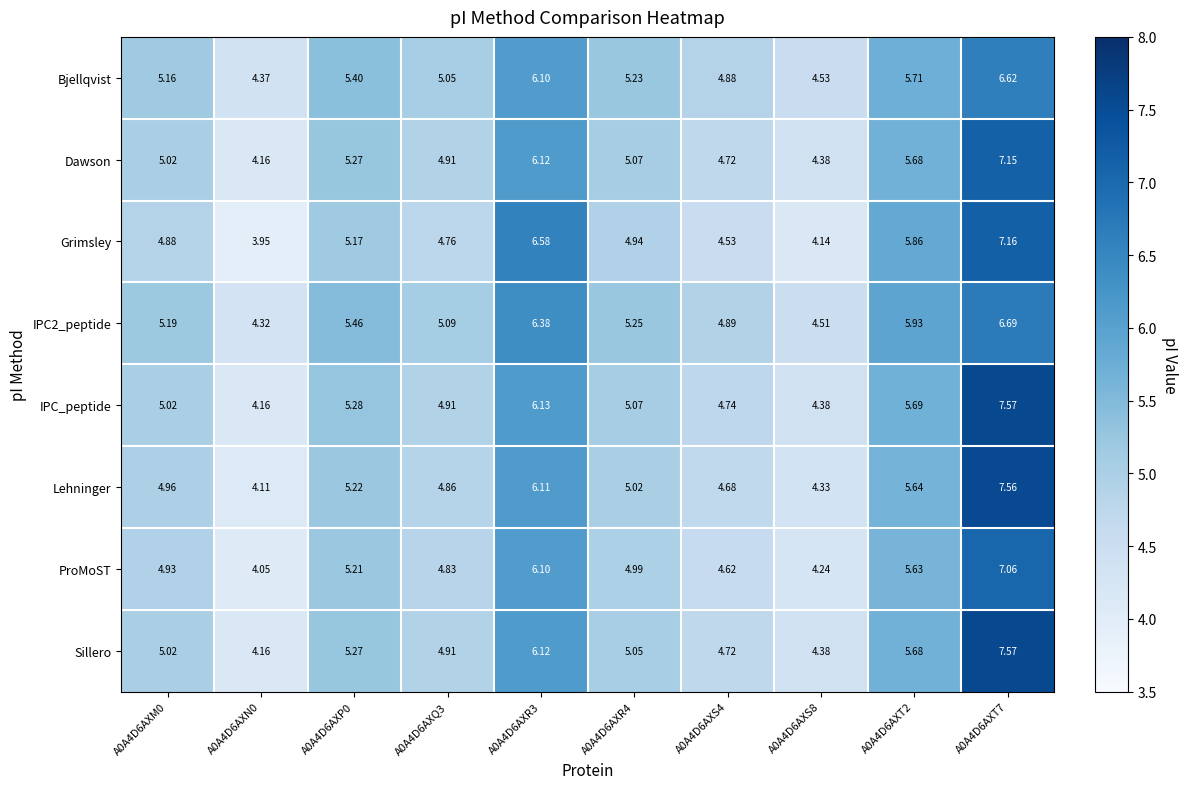

Which series has the widest spread of values?

Lehninger